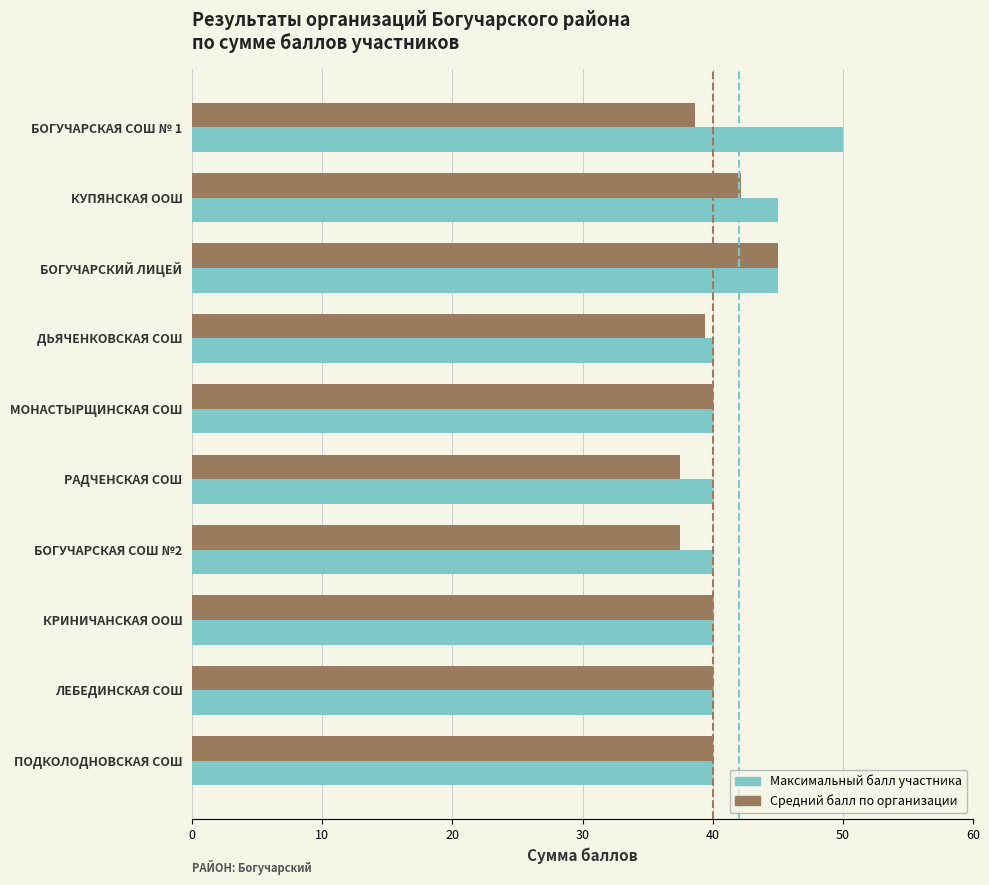

What is the total value across all series at КРИНИЧАНСКАЯ ООШ?

80.0